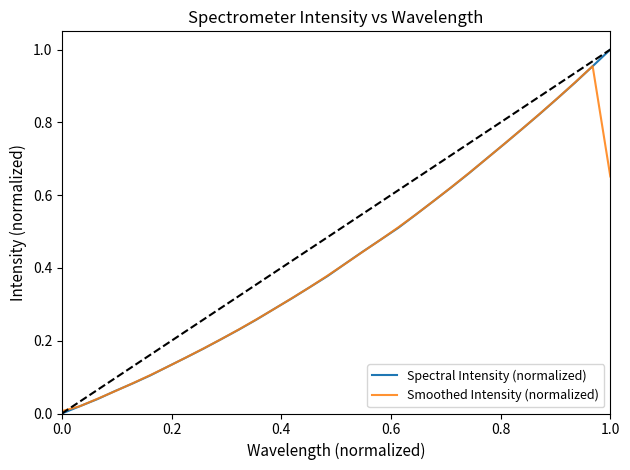

What is the sum of all Smoothed Intensity (normalized) values?

13.5